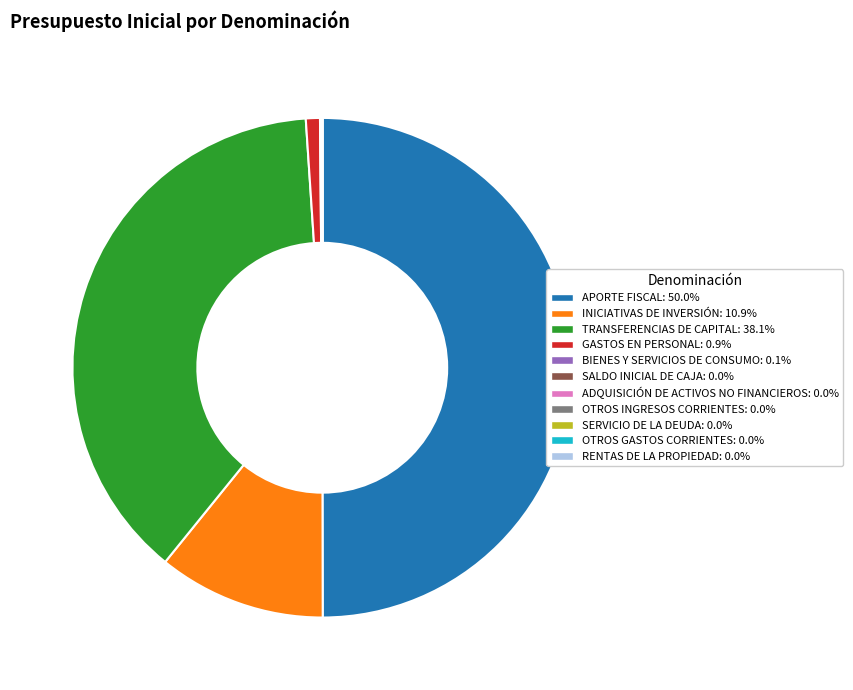

True or false: APORTE FISCAL accounts for 37% of the total.

False